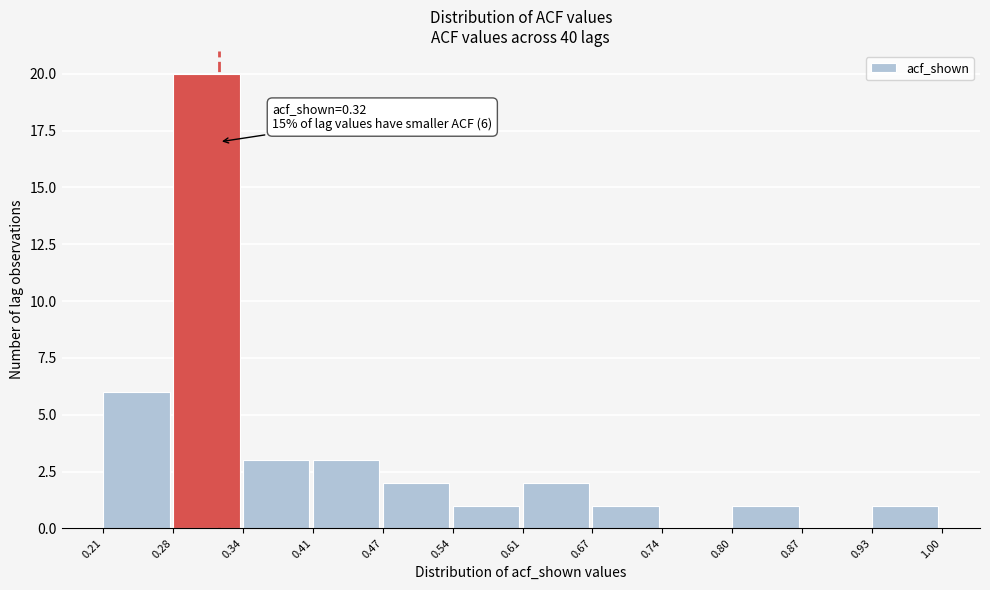

Over which range of the x-axis is the bar tallest?

0.28 to 0.34